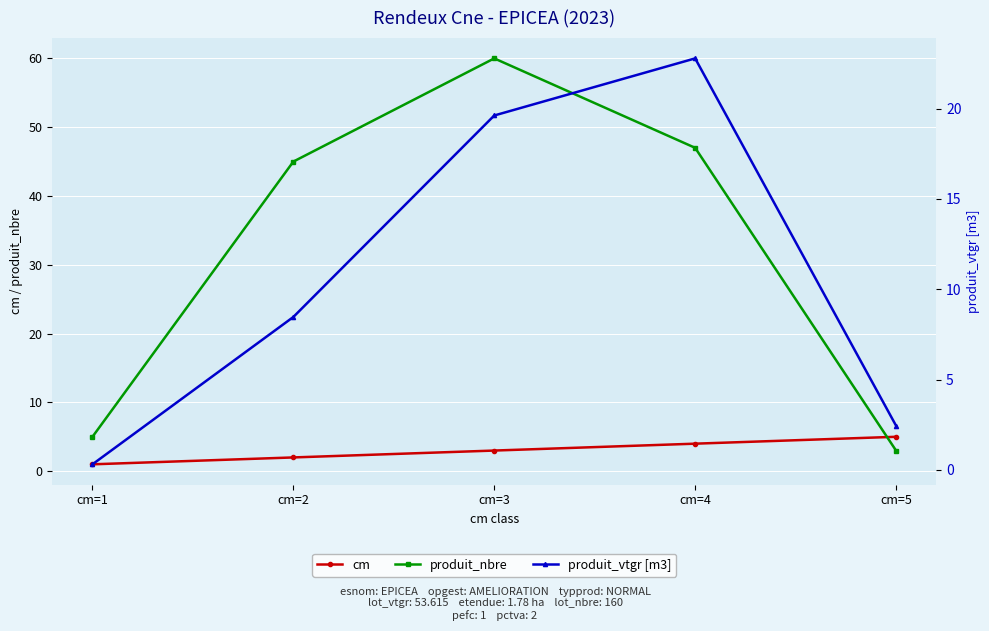

Between cm=5 and cm=3, which is larger?

cm=5